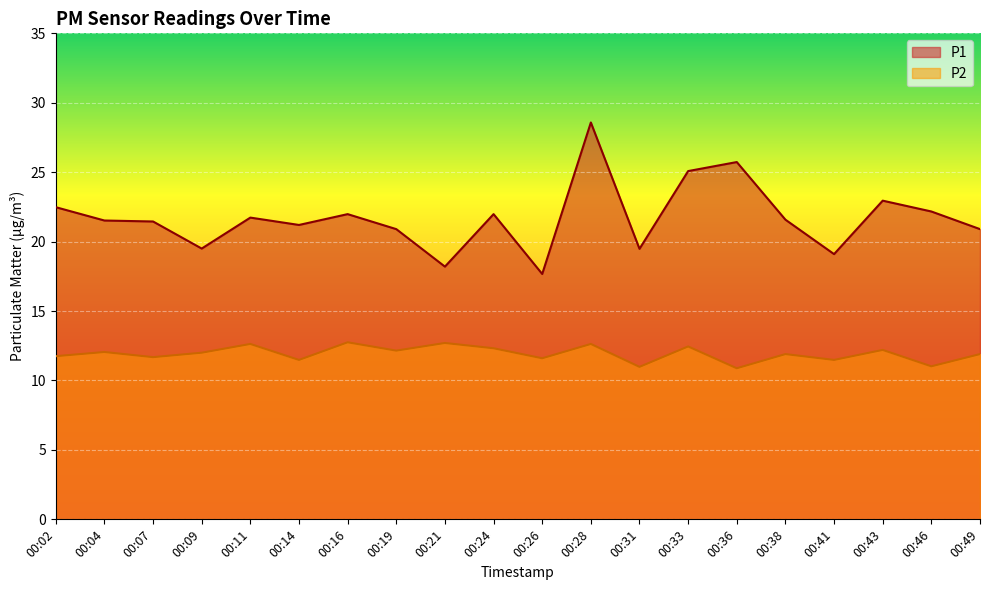

What is the value of the P1 point at the 11th from the left?

17.7